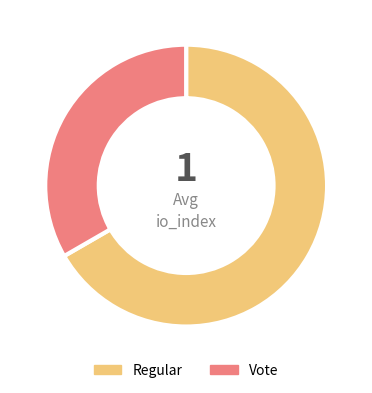

Is there a majority slice in this chart?

Yes